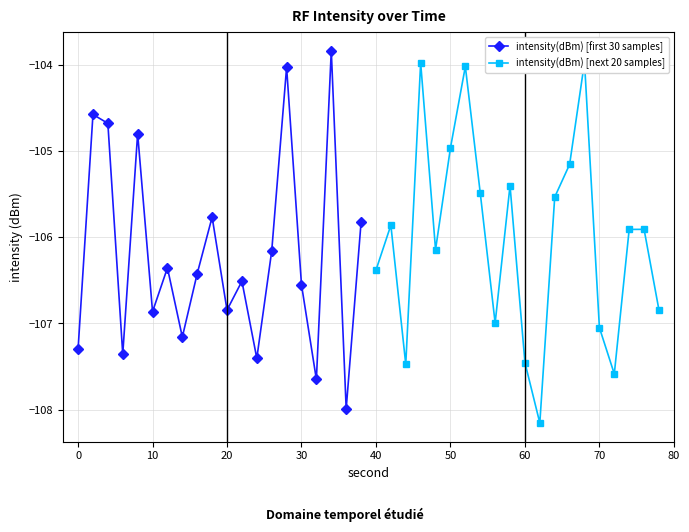

Reading left to right, list all the values displayed in this chart.

intensity(dBm) [first 30 samples]: -107.3	-104.6	-104.7	-107.4	-104.8	-106.9	-106.4	-107.2	-106.4	-105.8	-106.8	-106.5	-107.4	-106.2	-104.0	-106.6	-107.7	-103.8	-108.0	-105.8
intensity(dBm) [next 20 samples]: -106.4	-105.9	-107.5	-104.0	-106.1	-105.0	-104.0	-105.5	-107.0	-105.4	-107.5	-108.2	-105.5	-105.2	-104.0	-107.0	-107.6	-105.9	-105.9	-106.8